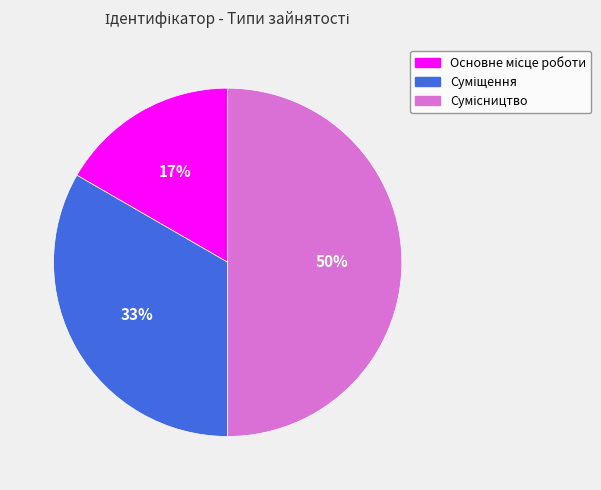

To the nearest percent, what is the difference between the largest and smallest slice percentages?

33%